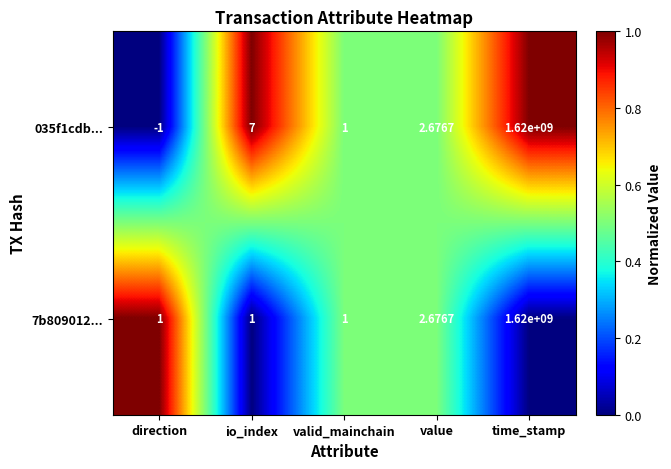

Is the value of 7b809012... at io_index greater than the value of 035f1cdb... at direction?

Yes